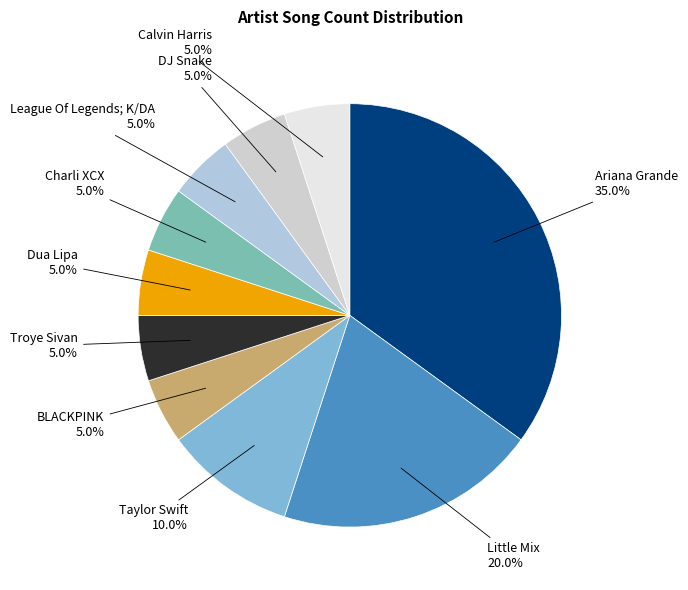

Combined, what portion of the pie is BLACKPINK and Charli XCX?

10.0%